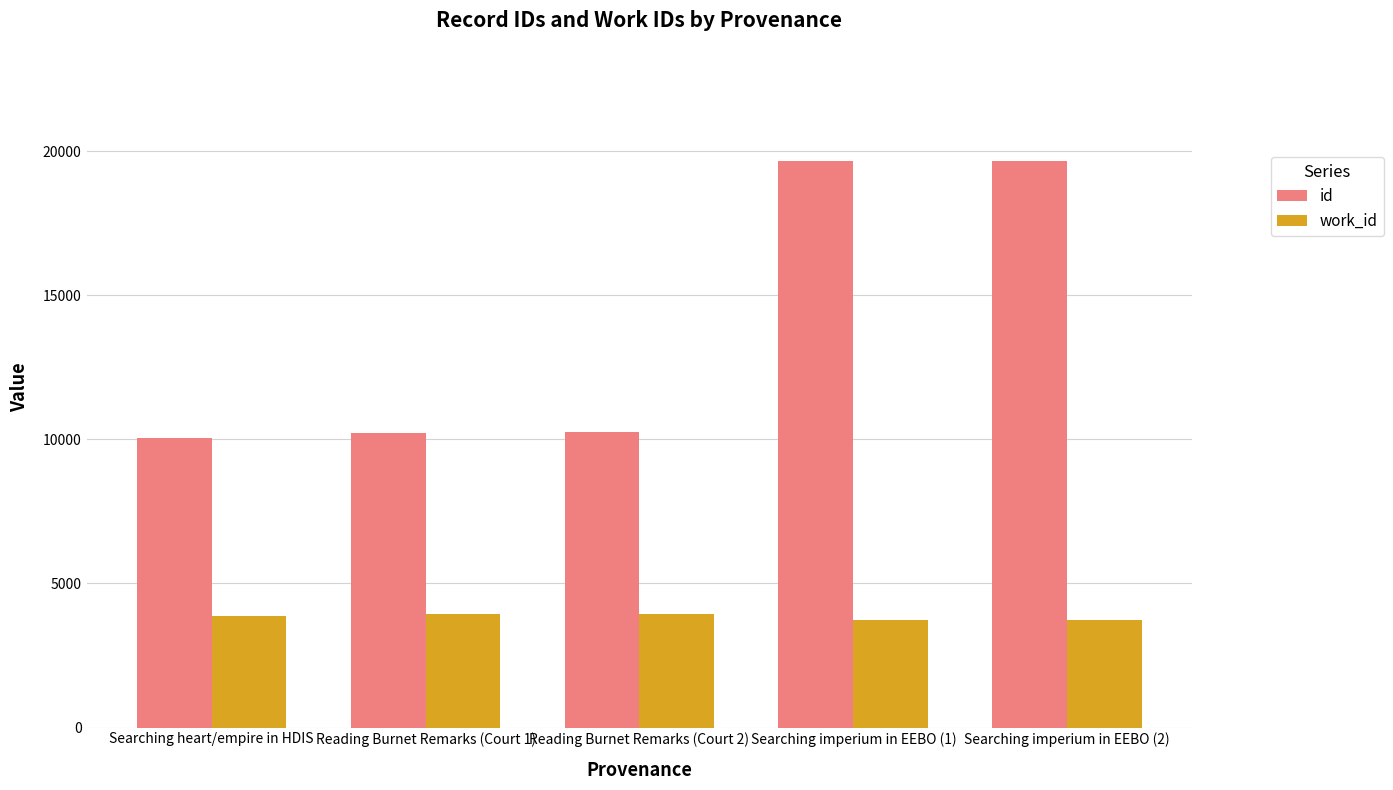

What is the spread (max minus min) of values at Searching imperium in EEBO (2)?

15939